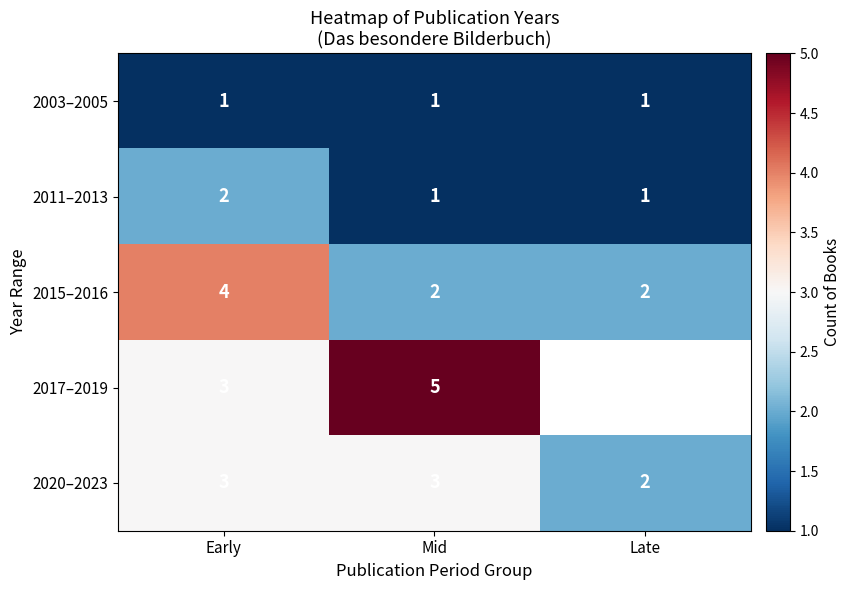

What is the sum of all 2011–2013 values?

4